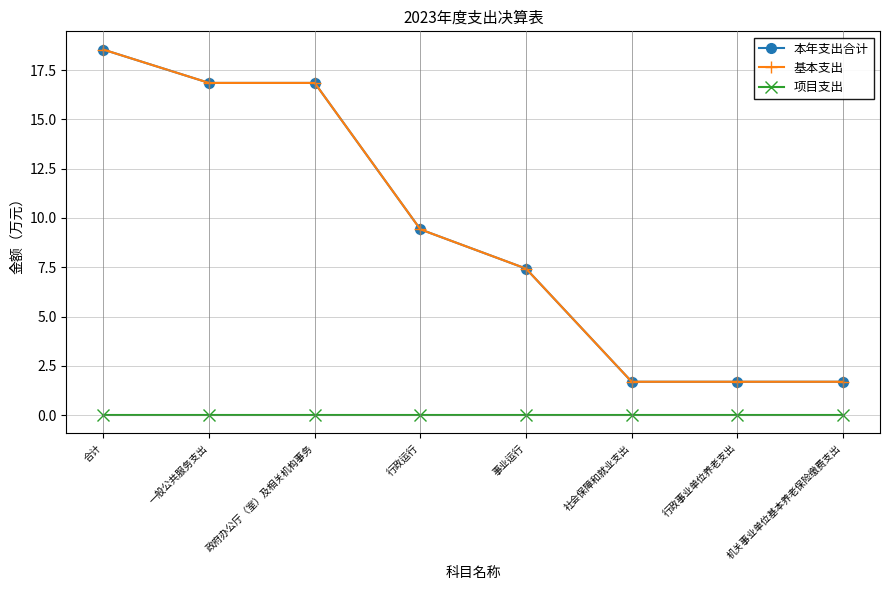

Is this an area chart (filled region under the line)?

No